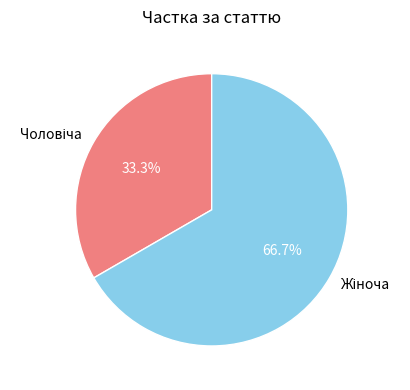

To the nearest percent, what is the average slice percentage?

50%